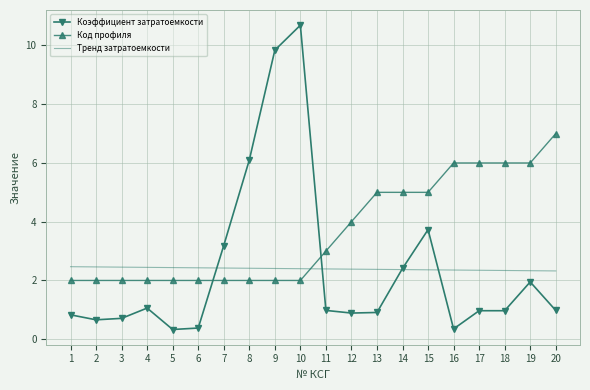

At which category is the sum across all series the highest?

10